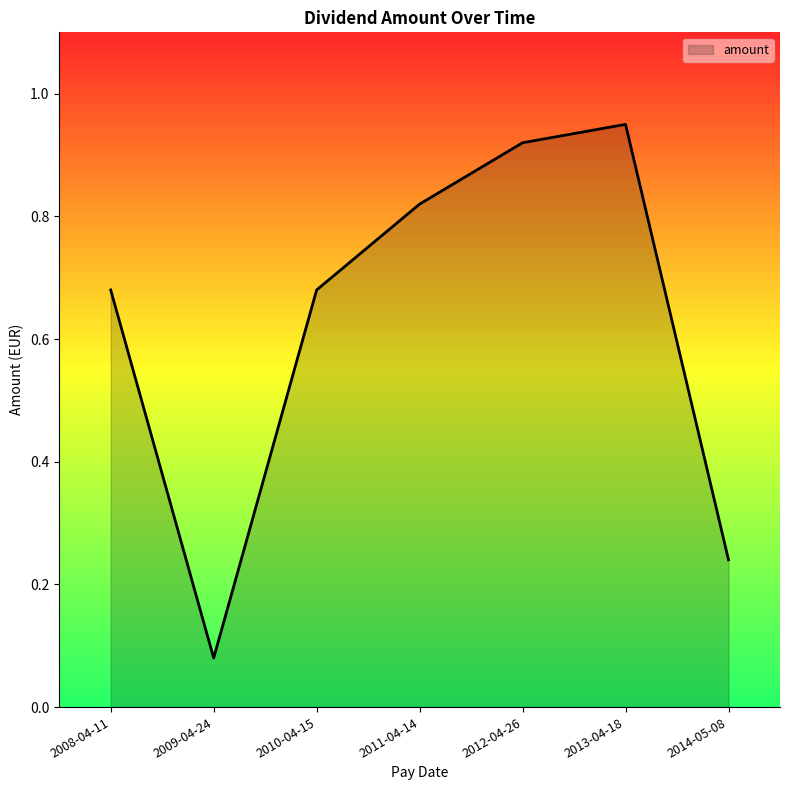

Where is the data nearest to the value 0?

2009-04-24